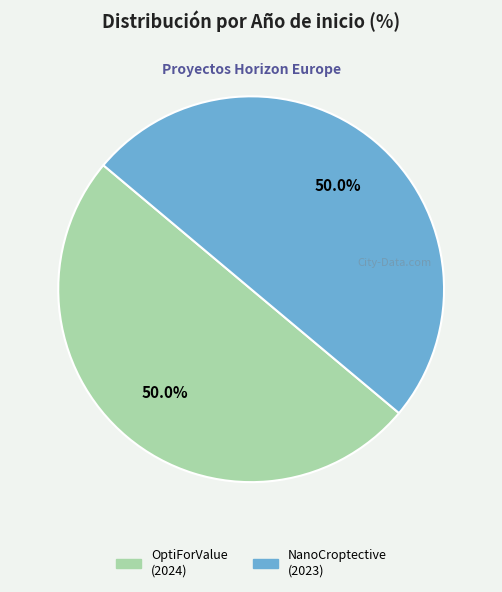

How many segments does this pie chart have?

2